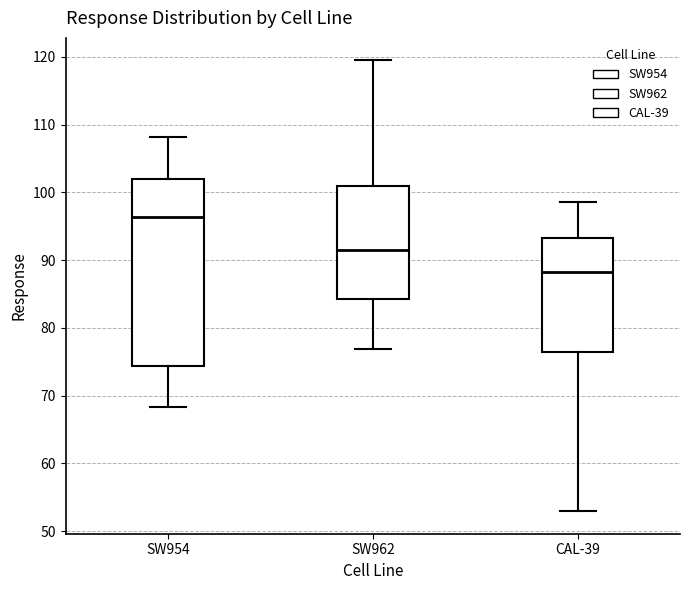

Where is the lower edge of the box for CAL-39 on the y-axis? The values are not printed on the chart, so give them approximately, as read against the axis.

77